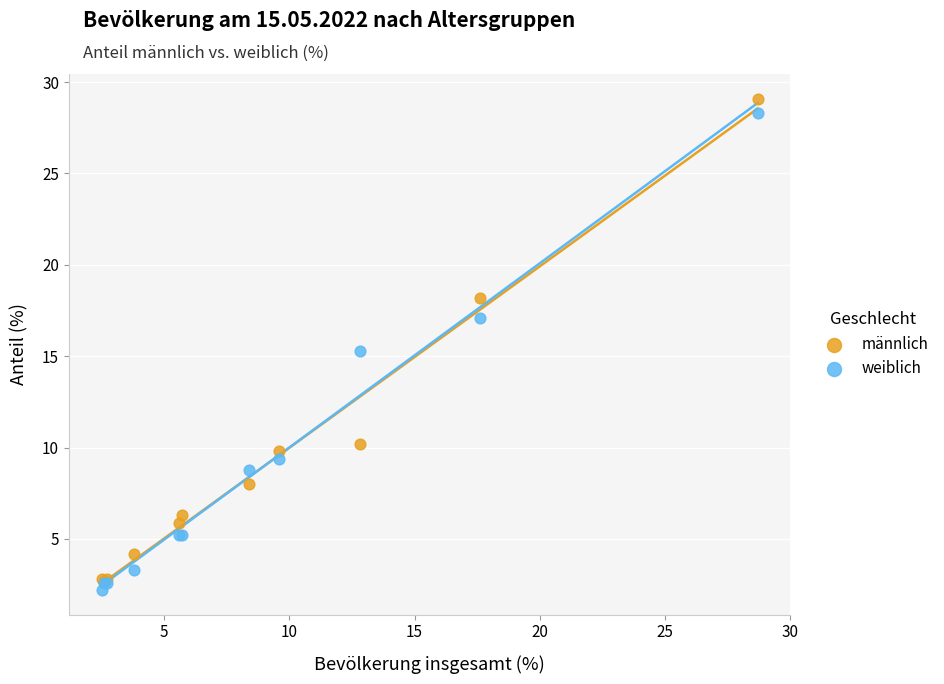

In the weiblich series, what Y value is closest to 15?

15.3